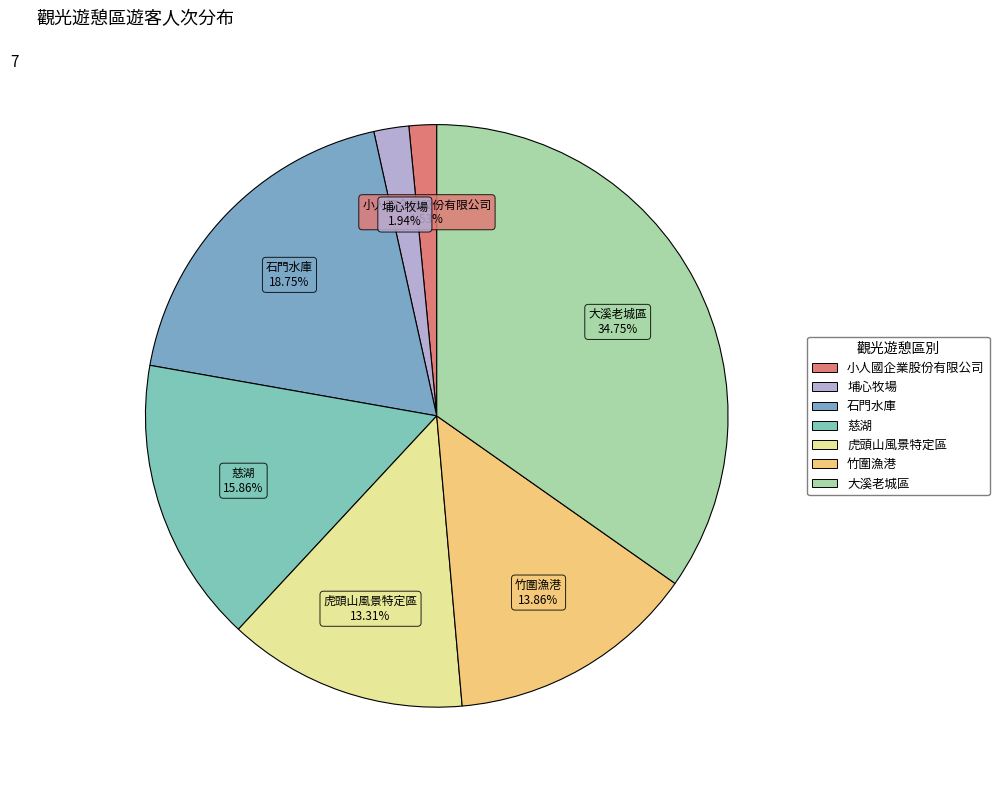

To the nearest percent, what portion does 石門水庫 represent?

19%